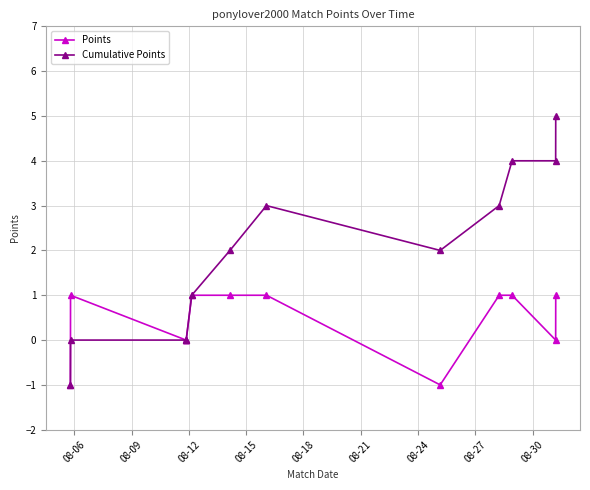

List the series in order of their overall mean, highest first.

Cumulative Points, Points